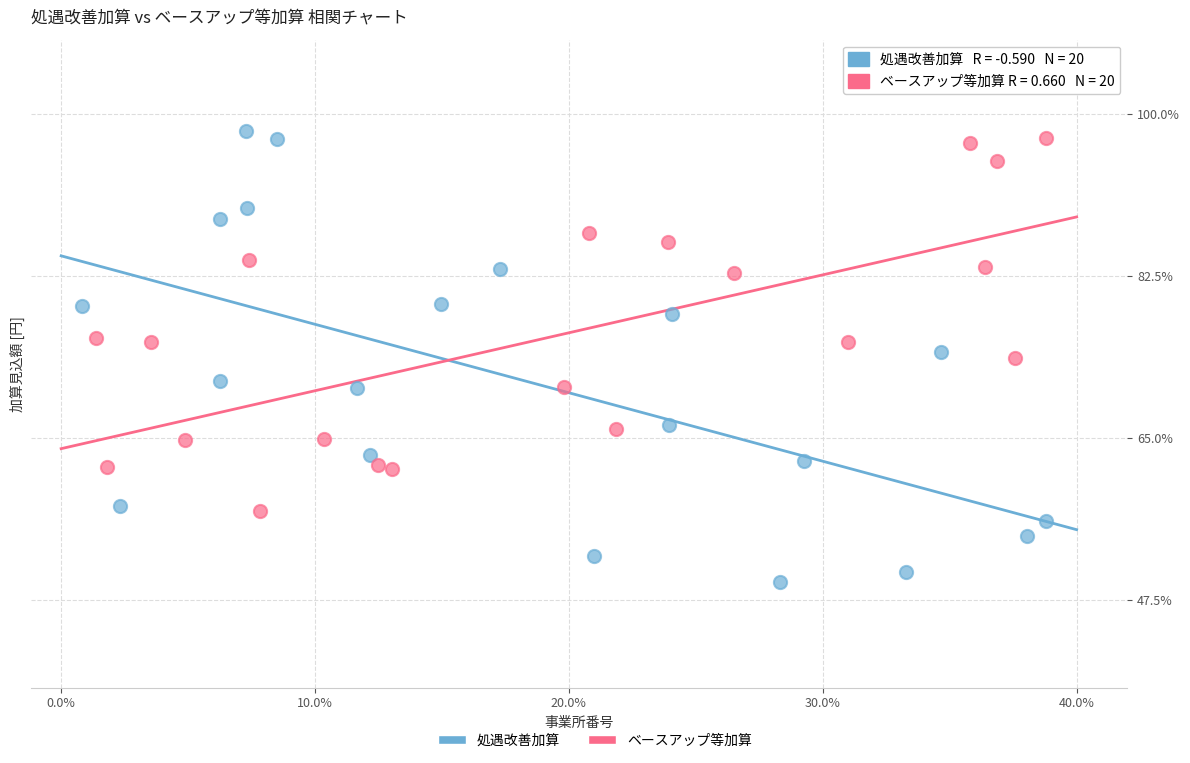

Which series contains the lowest Y value?

処遇改善加算